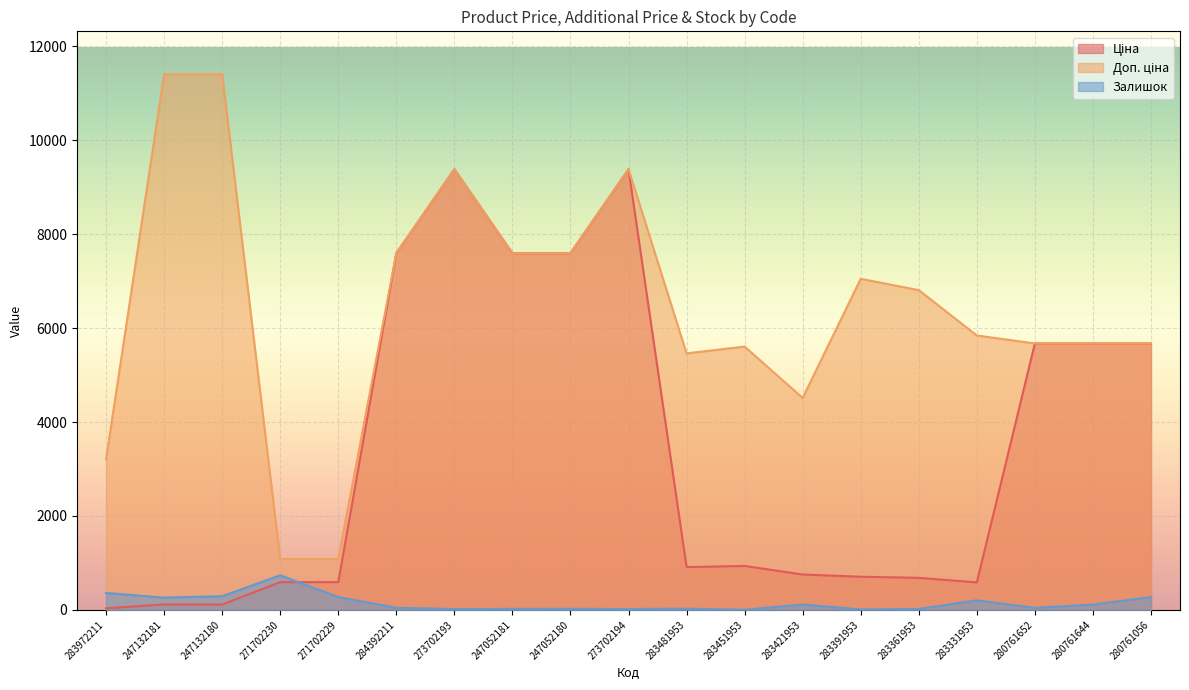

Where does the Ціна series first go above 910?

284392211